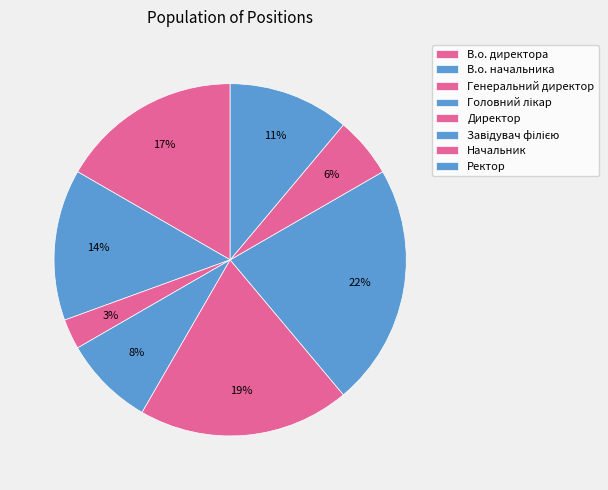

How many segments does this pie chart have?

8